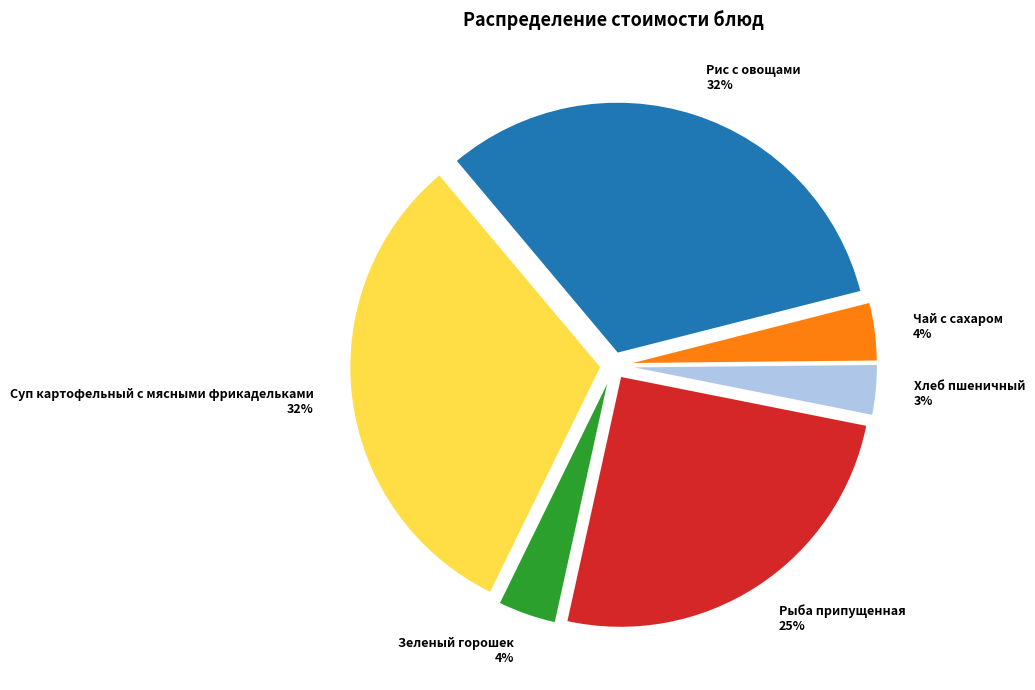

True or false: Чай с сахаром accounts for 4% of the total.

True